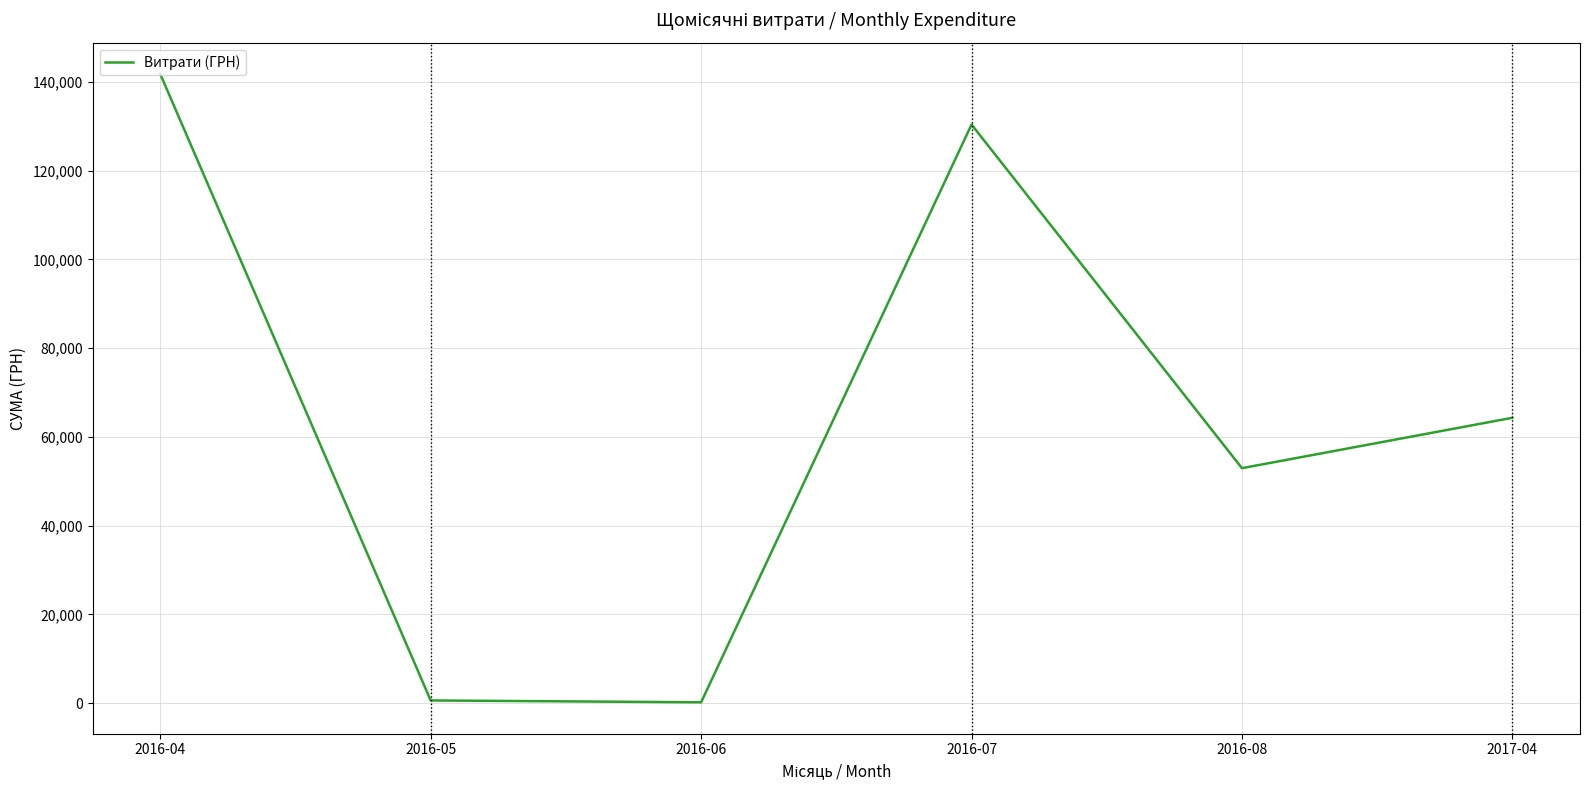

Is it true that the value at 2016-04 is 141765.7?

True